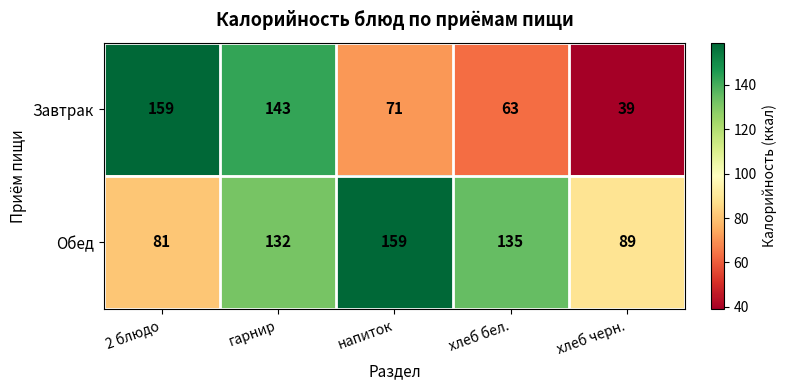

Which category has the highest value in the Завтрак series?

2 блюдо